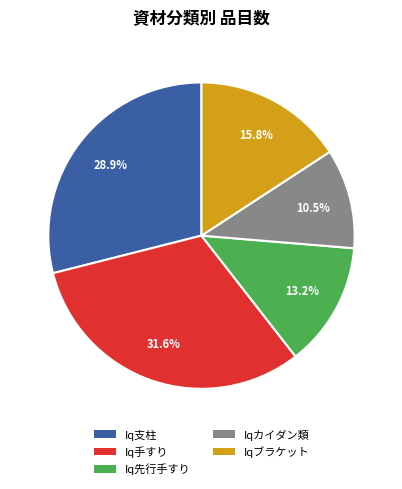

Which category has the smallest portion of the pie?

Iqカイダン類